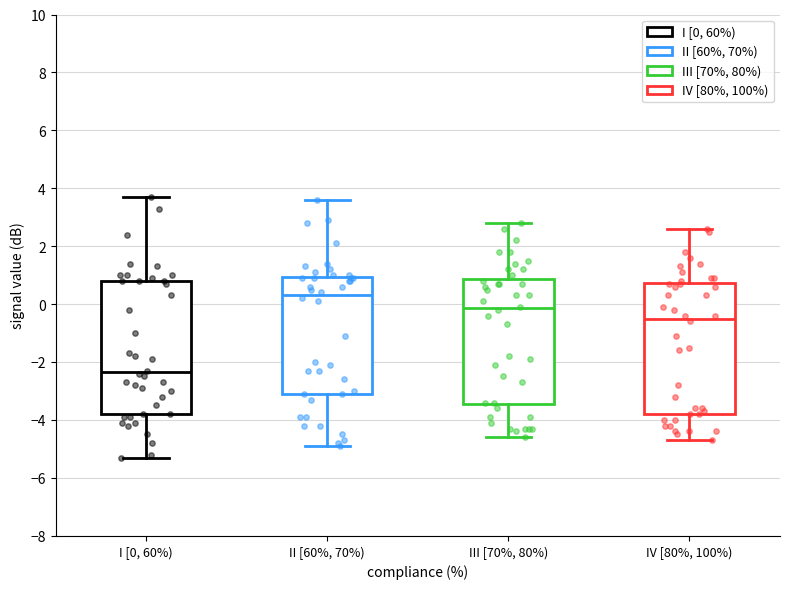

Reading left to right, read every box against the y-axis: the position of its median line, the range the box covers, and the ends of its whiskers. The values are not printed on the chart, so give them approximately, as read against the axis.

I [0, 60%): median -2.4, box -3.8 to 0.8, whiskers -5.2 to 3.8
II [60%, 70%): median 0.4, box -3.0 to 1.0, whiskers -4.8 to 3.6
III [70%, 80%): median -0.2, box -3.4 to 0.8, whiskers -4.6 to 2.8
IV [80%, 100%): median -0.4, box -3.8 to 0.8, whiskers -4.6 to 2.6